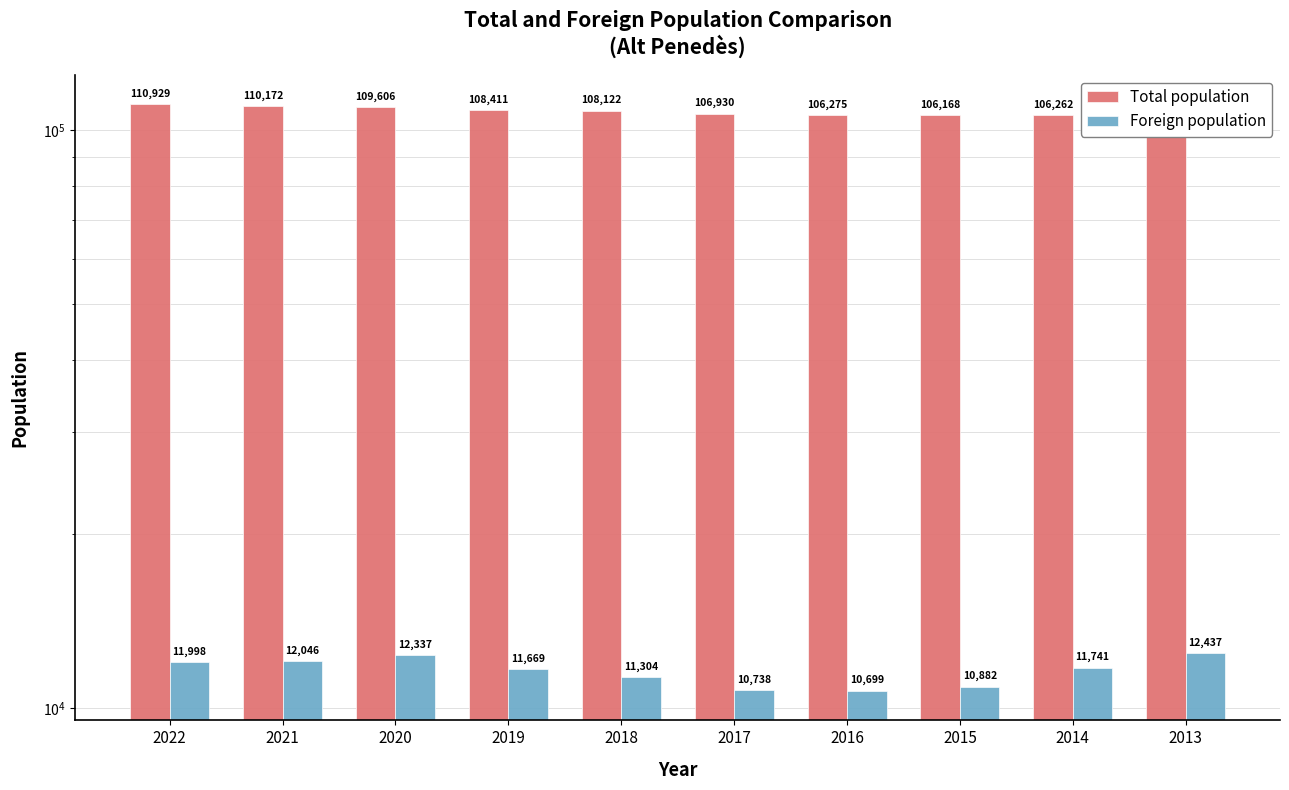

True or false: Total population has a value of 106262 at 2014.

True